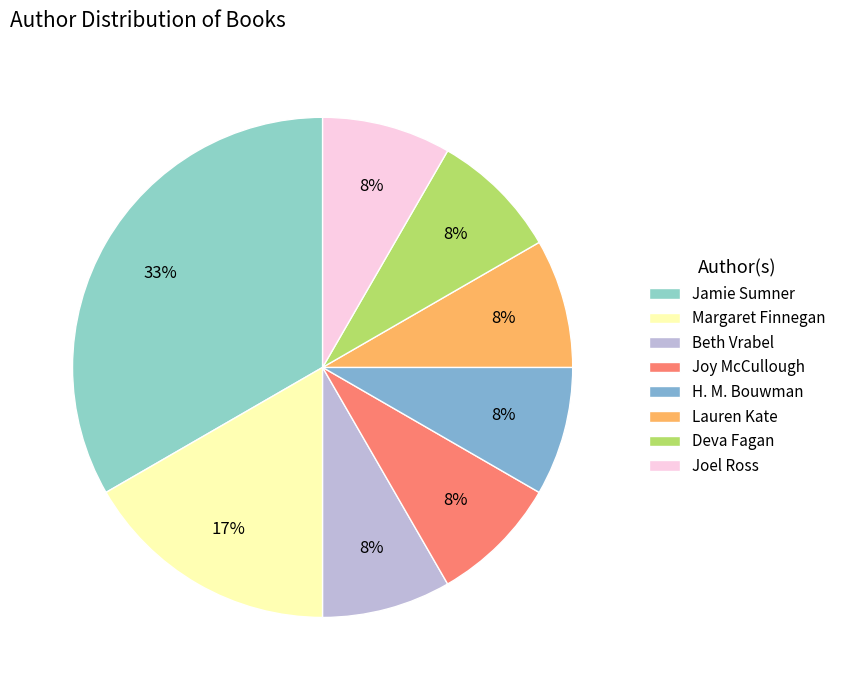

Does any single category account for the majority?

No